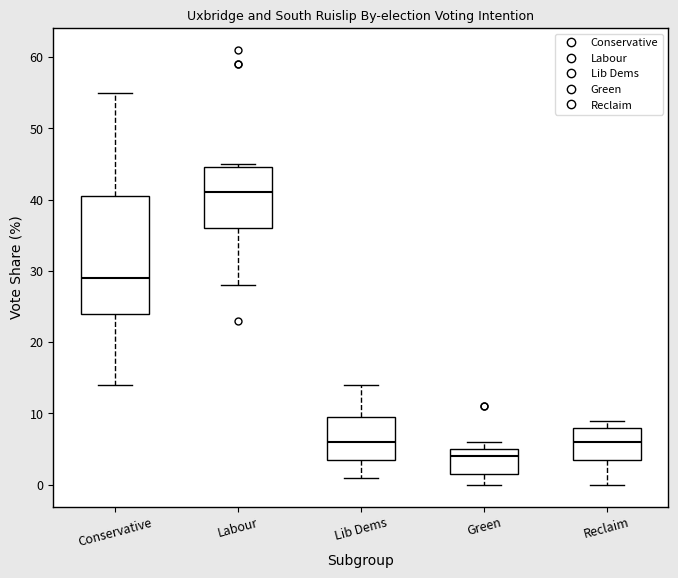

Where does the median line of the box for Conservative sit on the y-axis? The values are not printed on the chart, so give them approximately, as read against the axis.

29